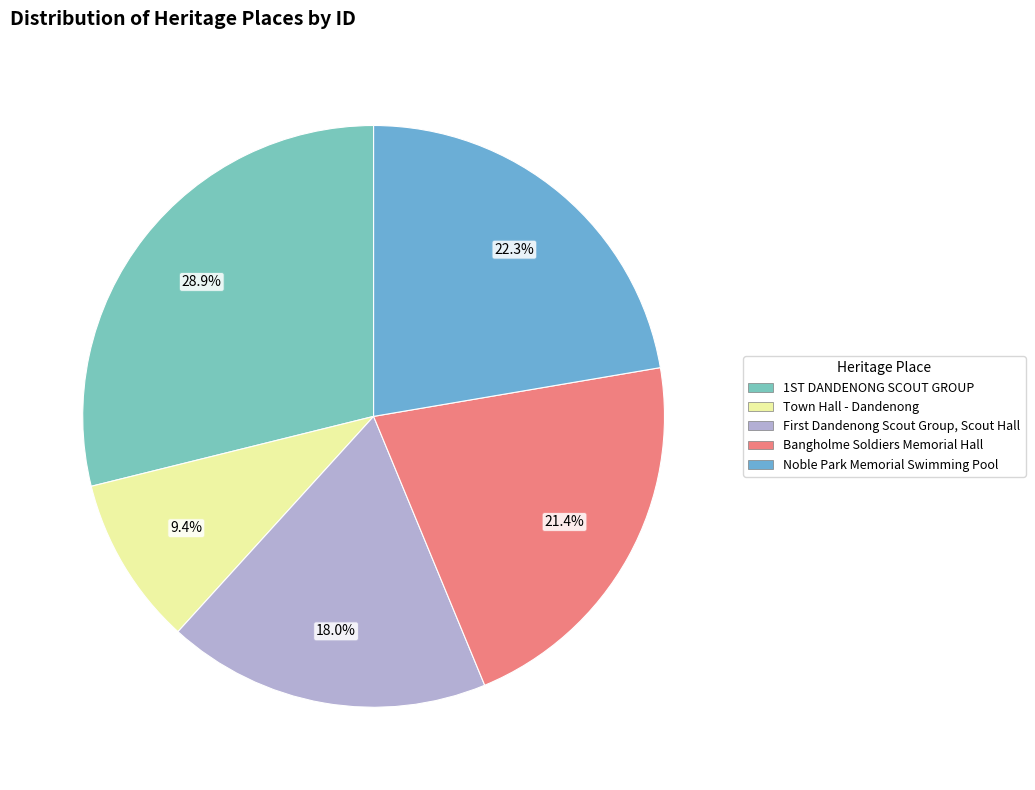

How many segments does this pie chart have?

5